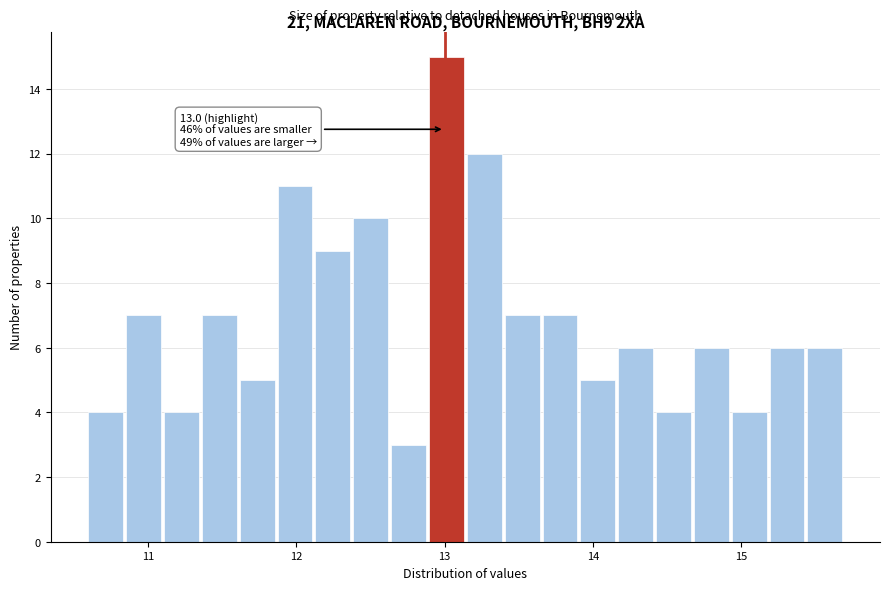

Around what value on the x-axis is the tallest bar? Give the approximate position of its centre, as read against the axis.

13.0